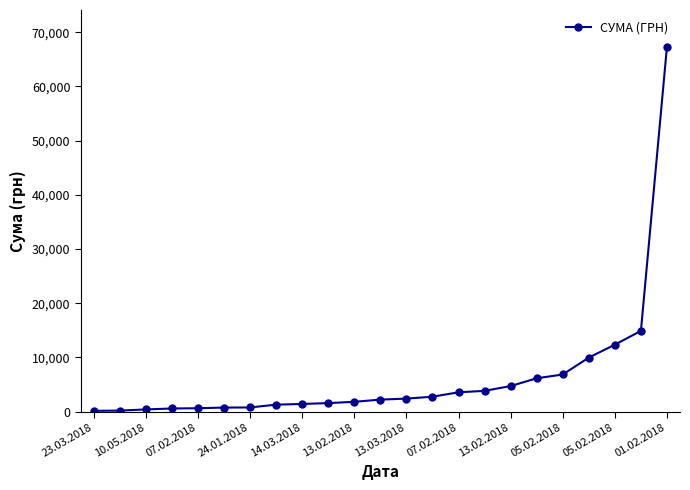

How many categories are shown in the chart?

23